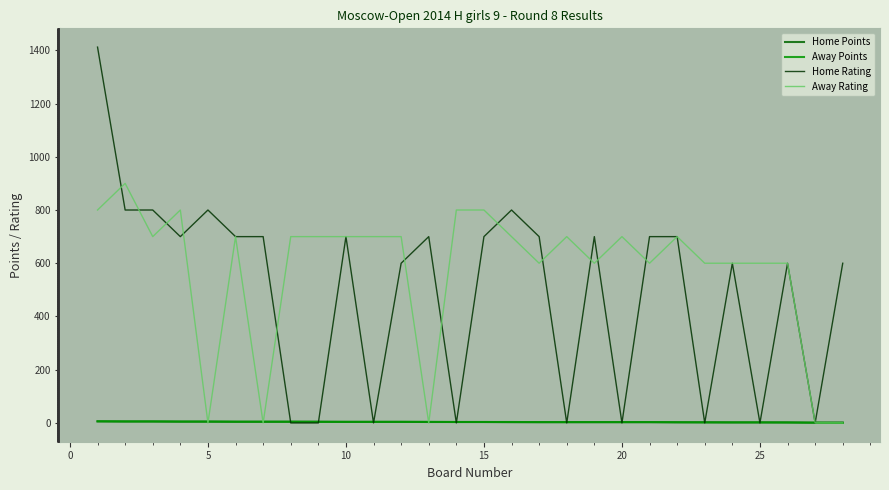

What is the maximum value for Away Rating?

900.0